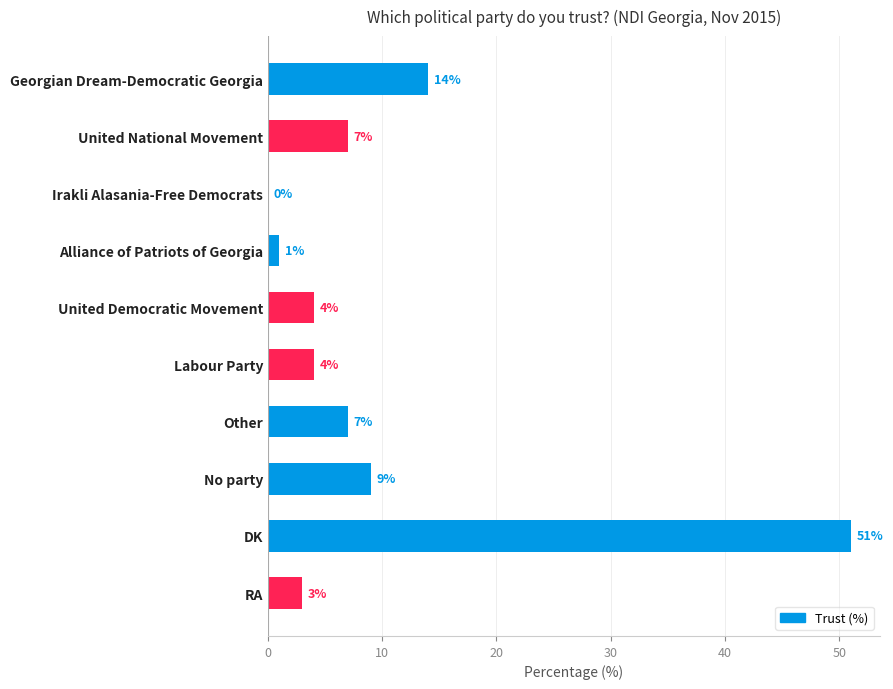

Between Georgian Dream-Democratic Georgia and Alliance of Patriots of Georgia, which is larger?

Georgian Dream-Democratic Georgia